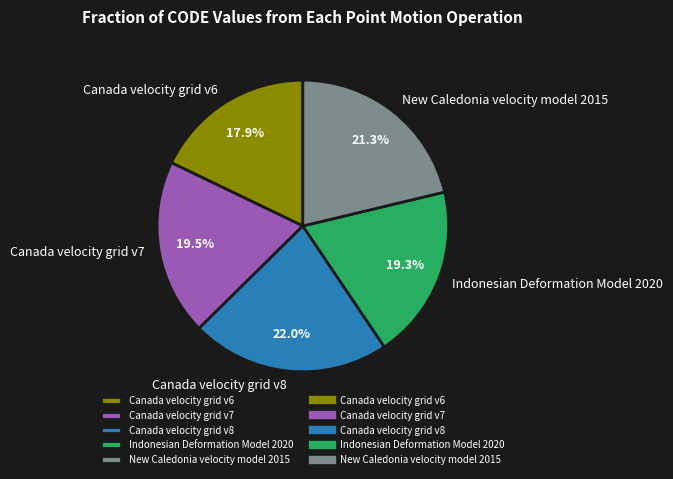

How many segments does this pie chart have?

5